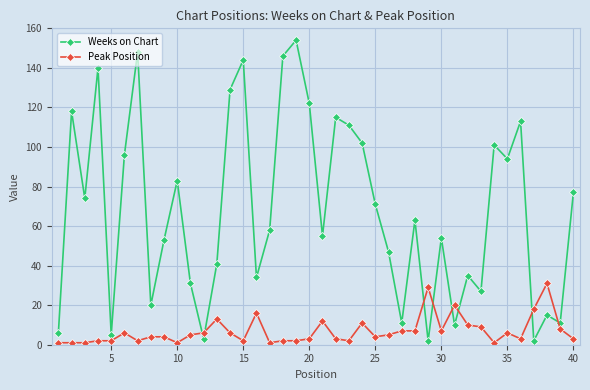

What is the difference between the maximum and minimum values in the Weeks on Chart series?

152